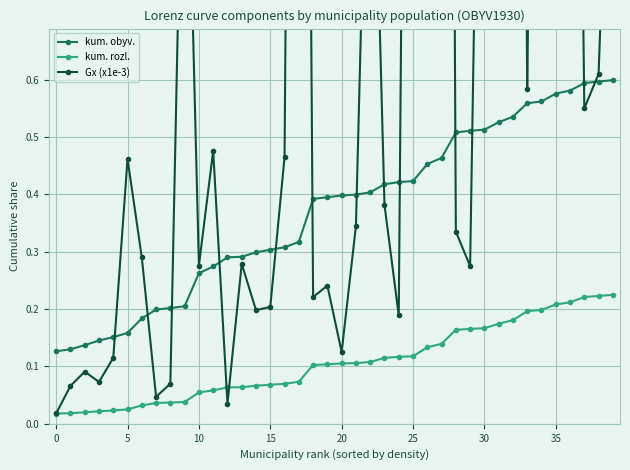

True or false: kum. rozl. and kum. obyv. cross at least once.

False